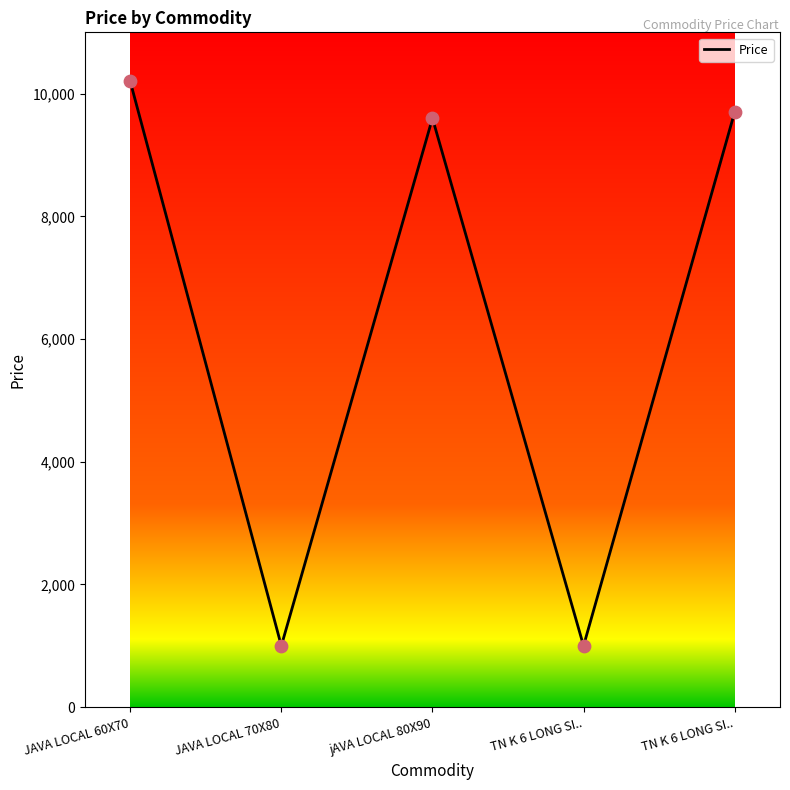

Which has a higher value, JAVA LOCAL 70X80 or JAVA LOCAL 60X70?

JAVA LOCAL 60X70